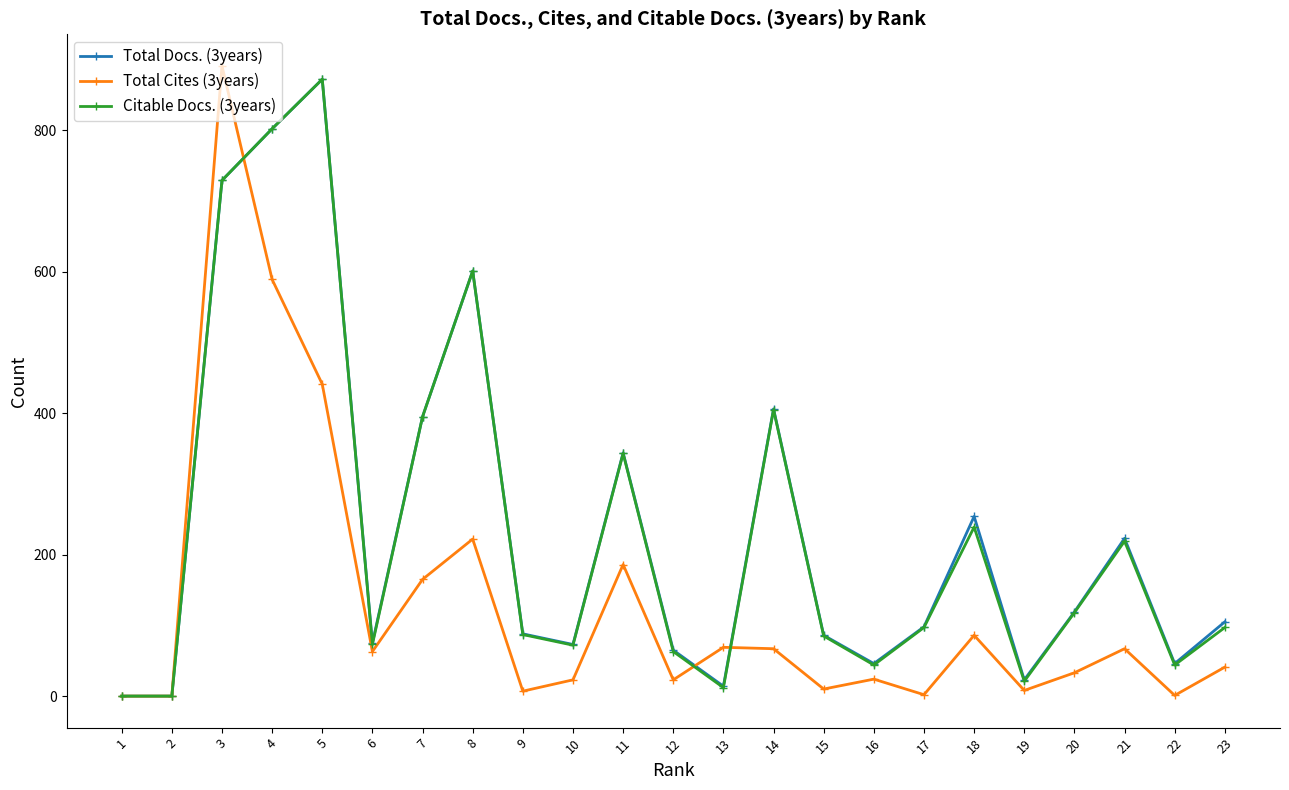

Which series ends up on top after the final intersection of Total Cites (3years) and Citable Docs. (3years)?

Citable Docs. (3years)